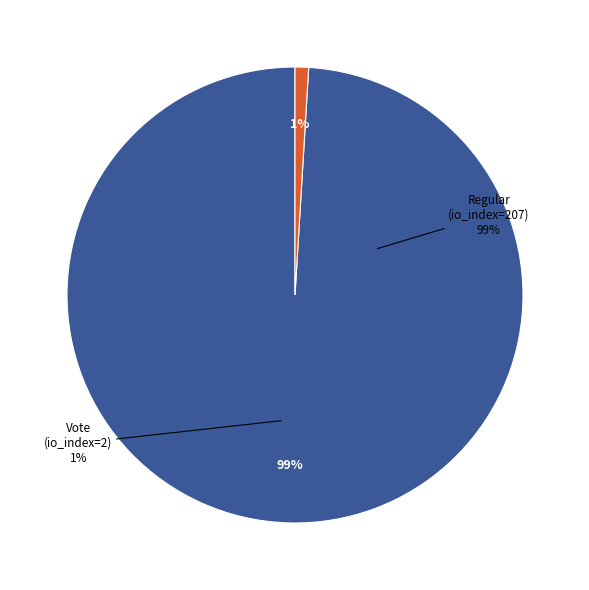

How much of the chart is everything except Vote (io_index=2)?

99.0%